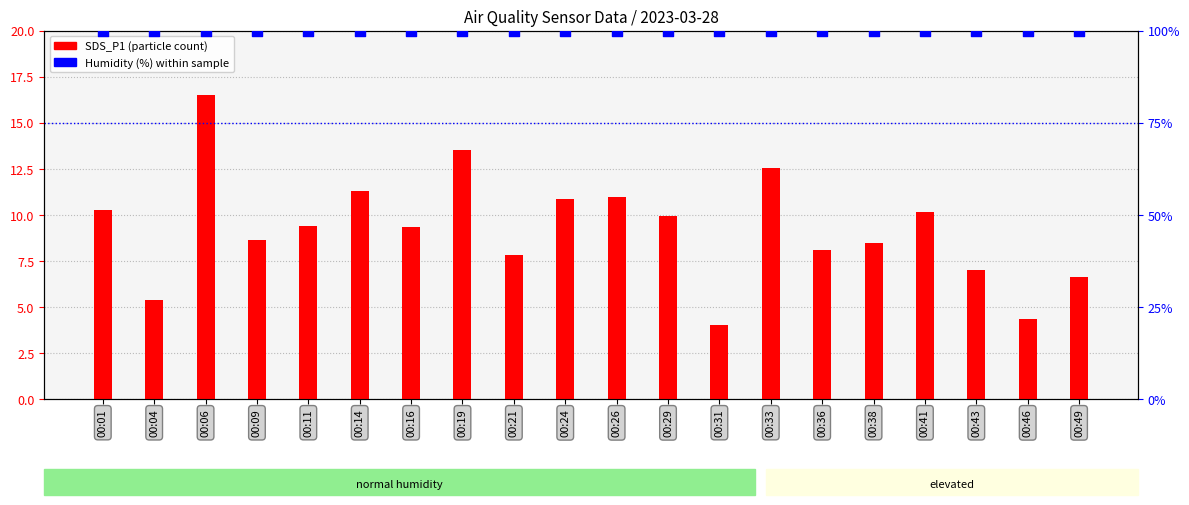

Which series reaches the minimum Y coordinate?

SDS_P1